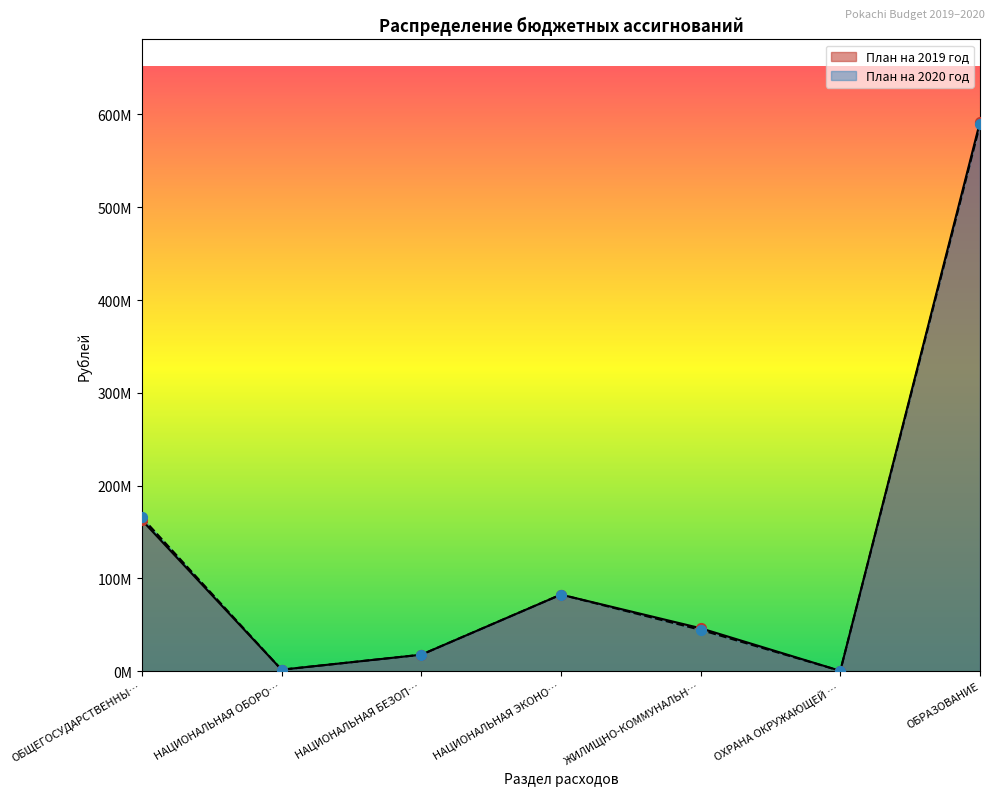

Which series reaches the minimum Y coordinate?

План на 2019 год